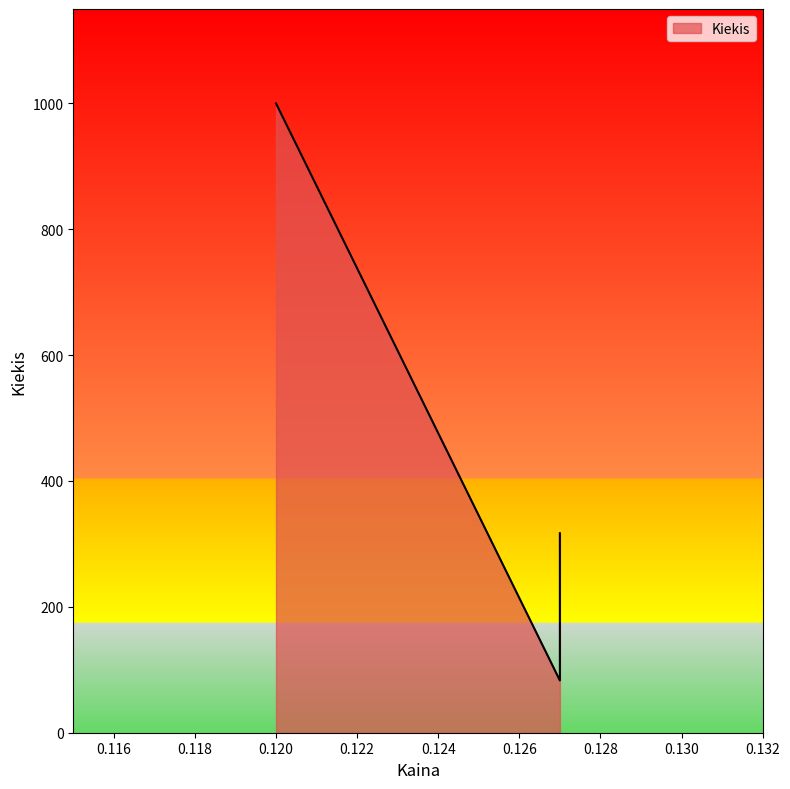

What is the change in value from 0.127 to 0.127?

-234